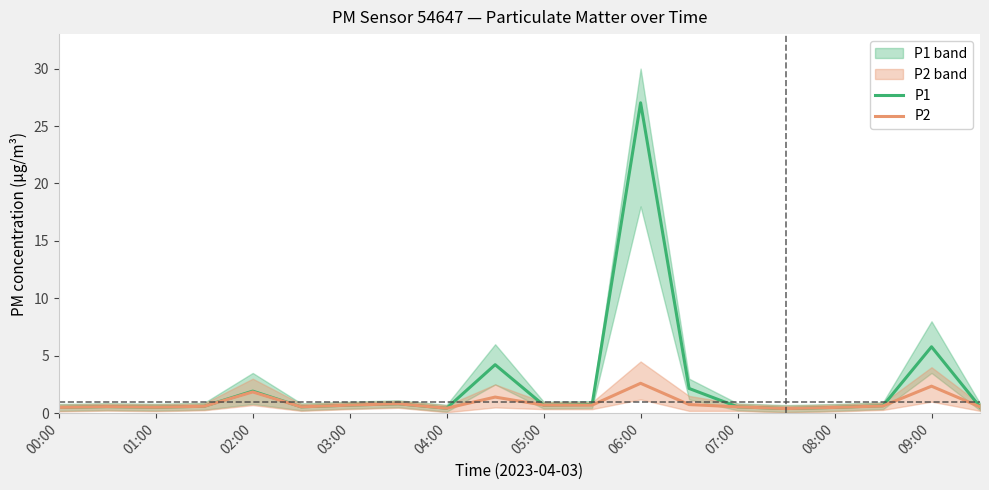

True or false: P1 and P2 cross at least once.

False